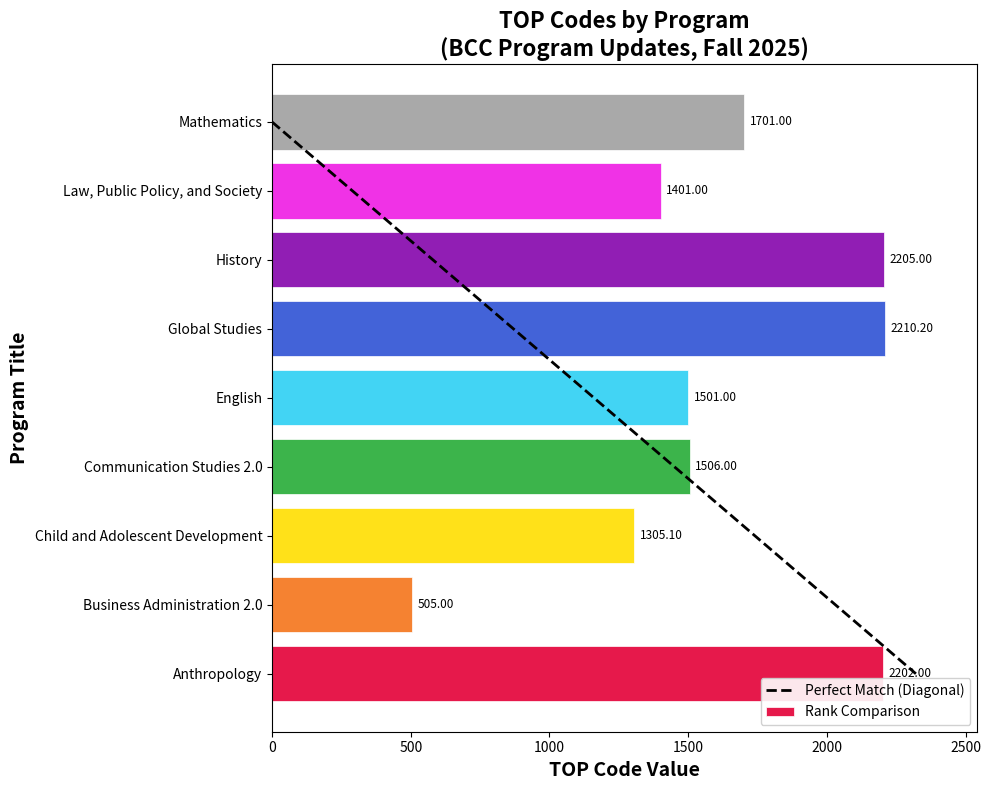

How many bars are there in total?

9